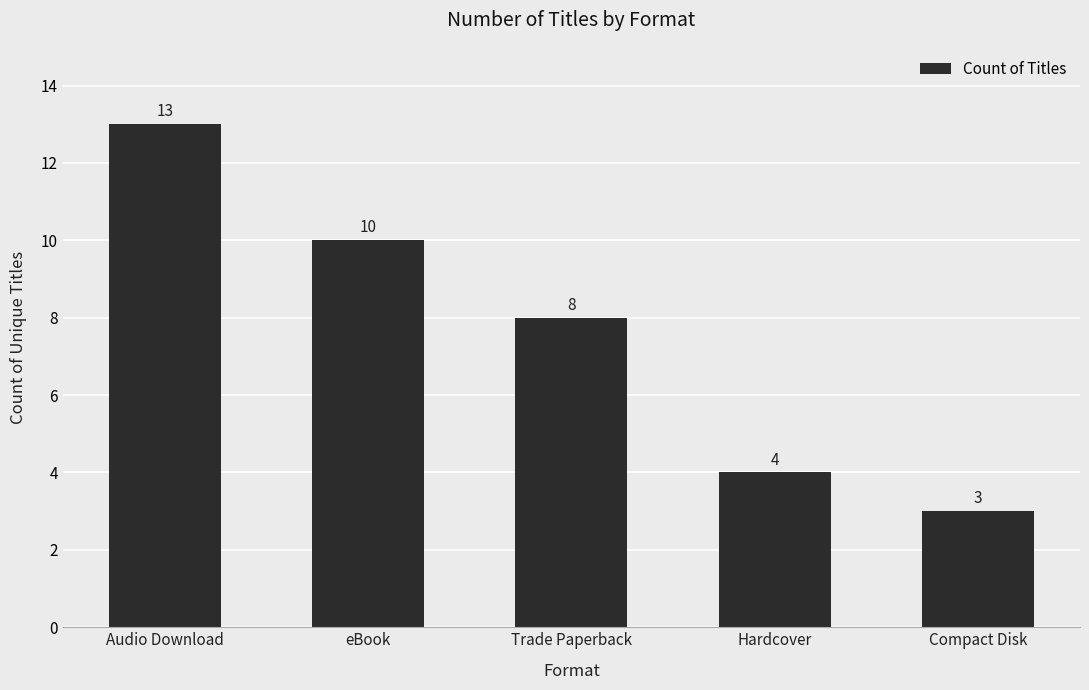

What is the difference between the maximum and minimum values?

10